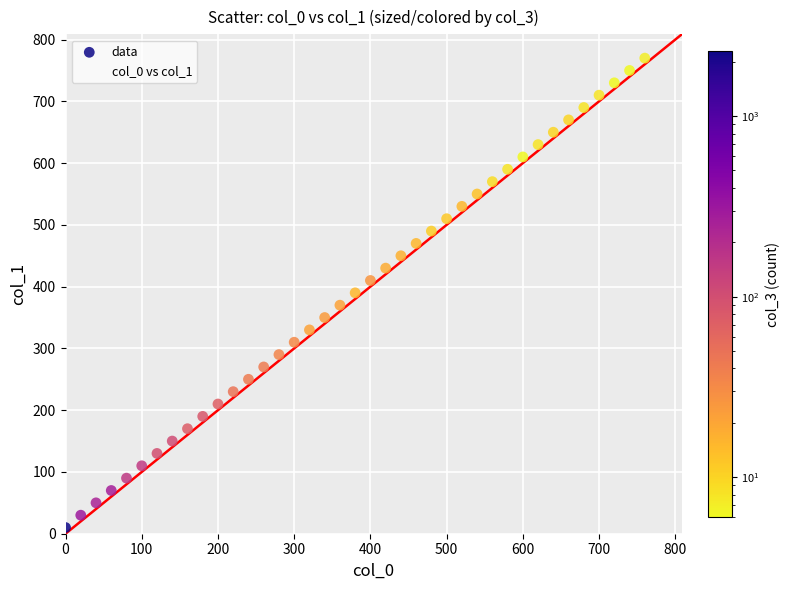

What is the range of X values (max minus min)?

760